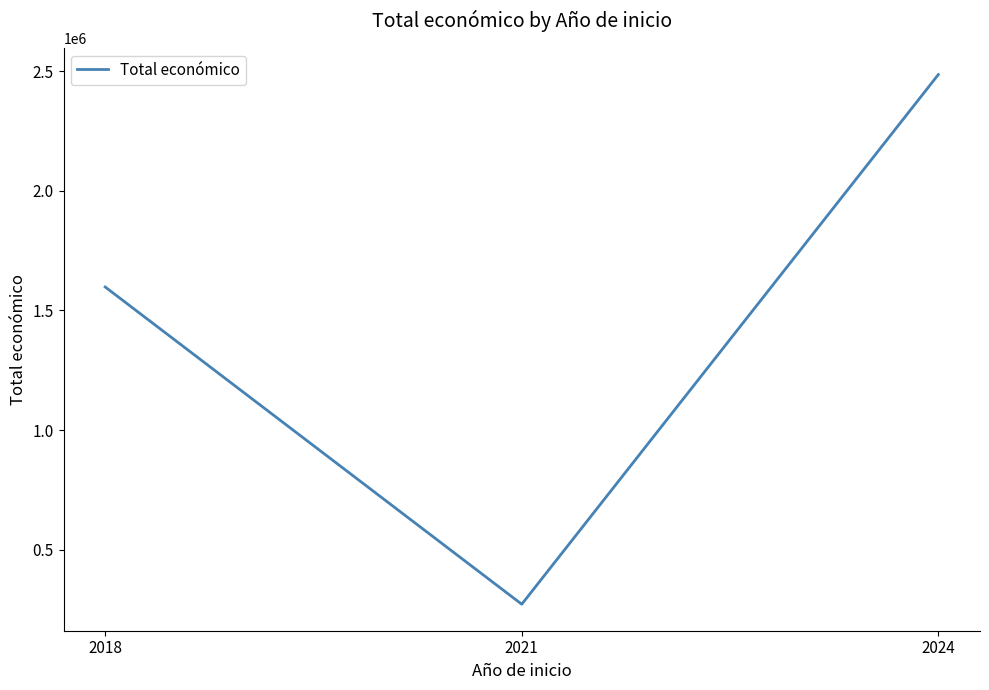

What is the sum of all values?

4355280